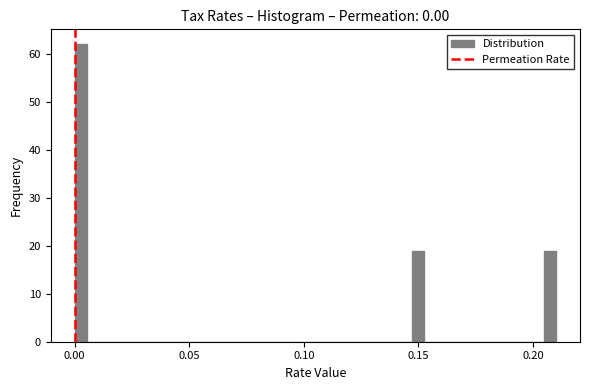

Read against the x-axis, roughly where is the centre of the tallest bar?

0.005